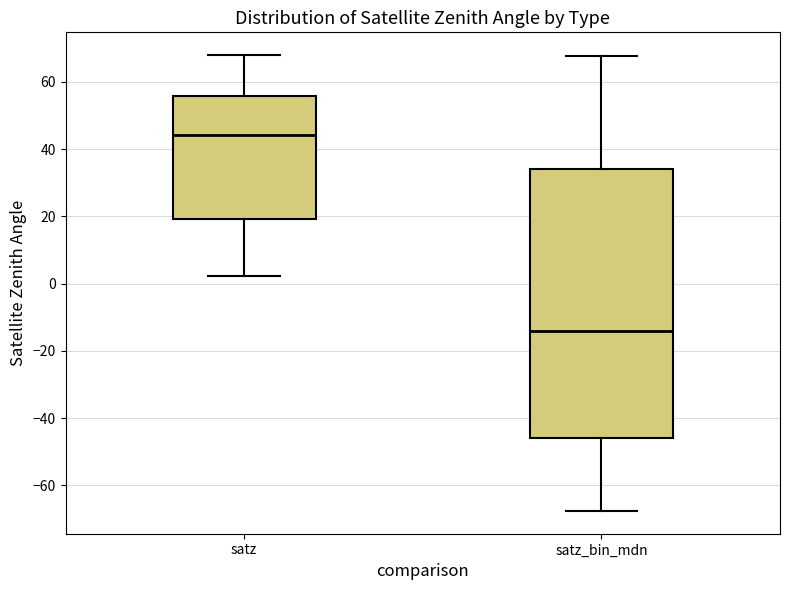

Where is the upper edge of the box for satz_bin_mdn on the y-axis? The values are not printed on the chart, so give them approximately, as read against the axis.

34